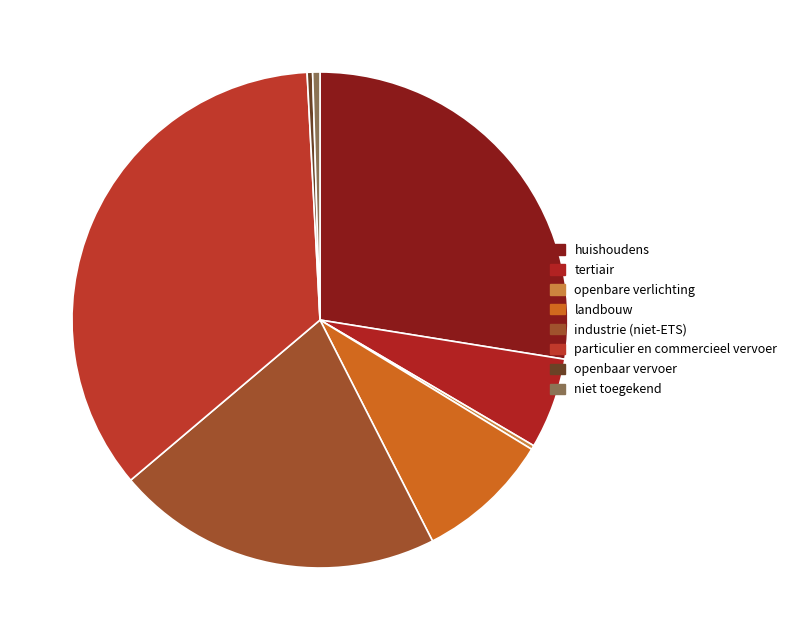

True or false: landbouw accounts for 22% of the total.

False